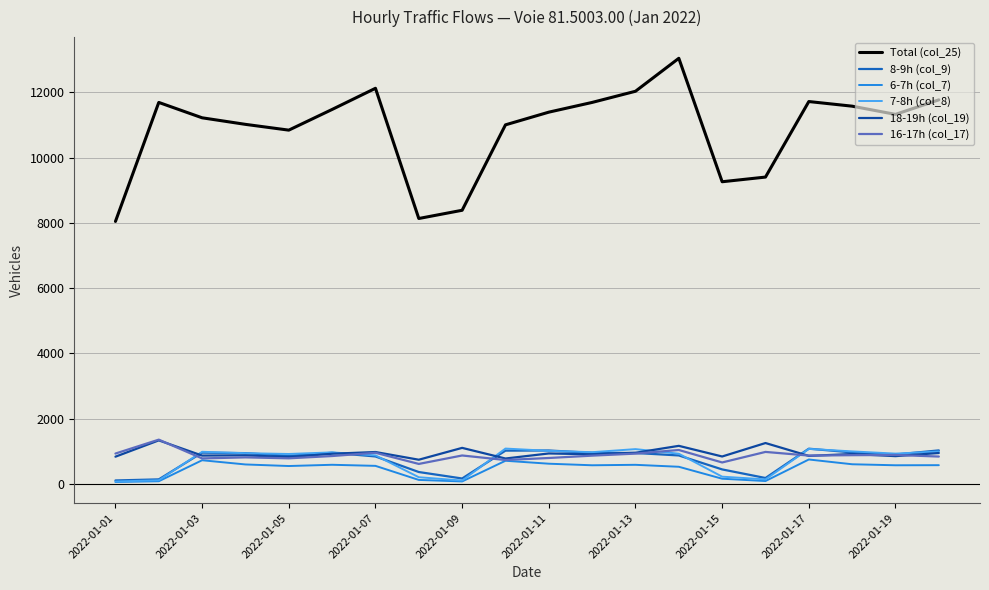

What are all the series names shown in the legend?

Total (col_25), 8-9h (col_9), 6-7h (col_7), 7-8h (col_8), 18-19h (col_19), 16-17h (col_17)